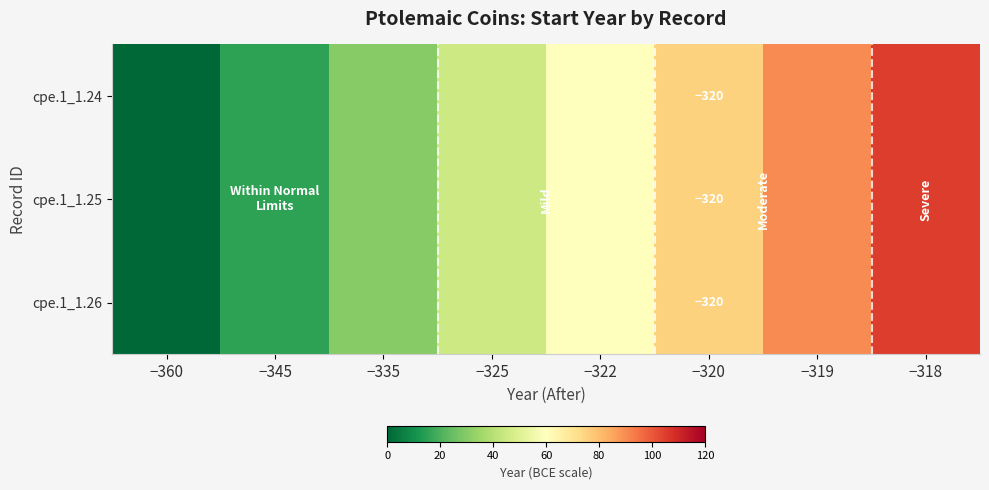

True or false: cpe.1_1.26 has a value of -320 at −320.

True